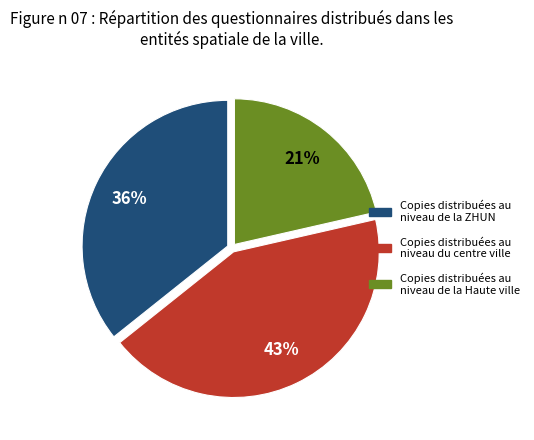

To the nearest percent, what is the average slice percentage?

33%